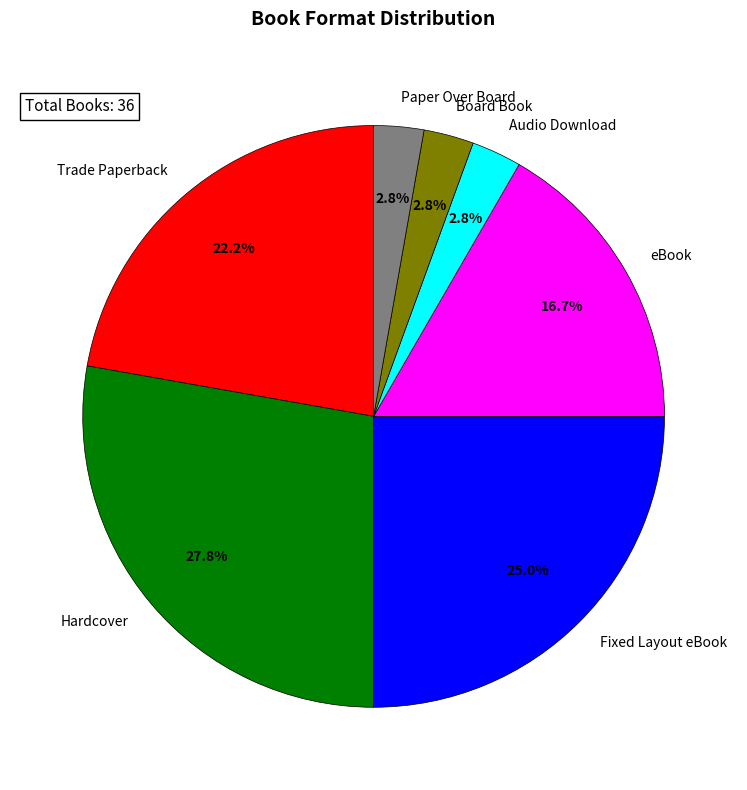

To the nearest percent, what is the average slice percentage?

14%